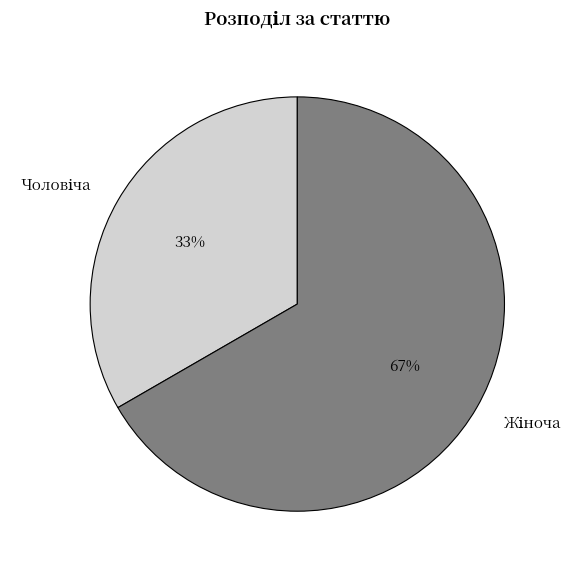

Is there any slice that represents more than half of the pie?

Yes